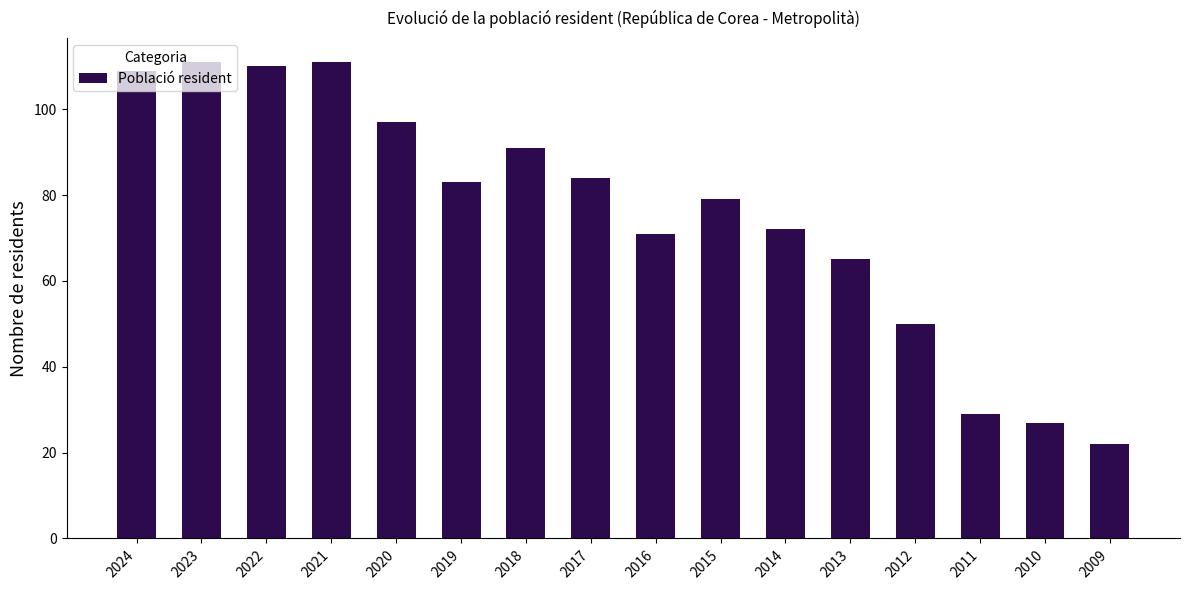

Reading right to left, extract all data points from this chart.

22	27	29	50	65	72	79	71	84	91	83	97	111	110	111	109